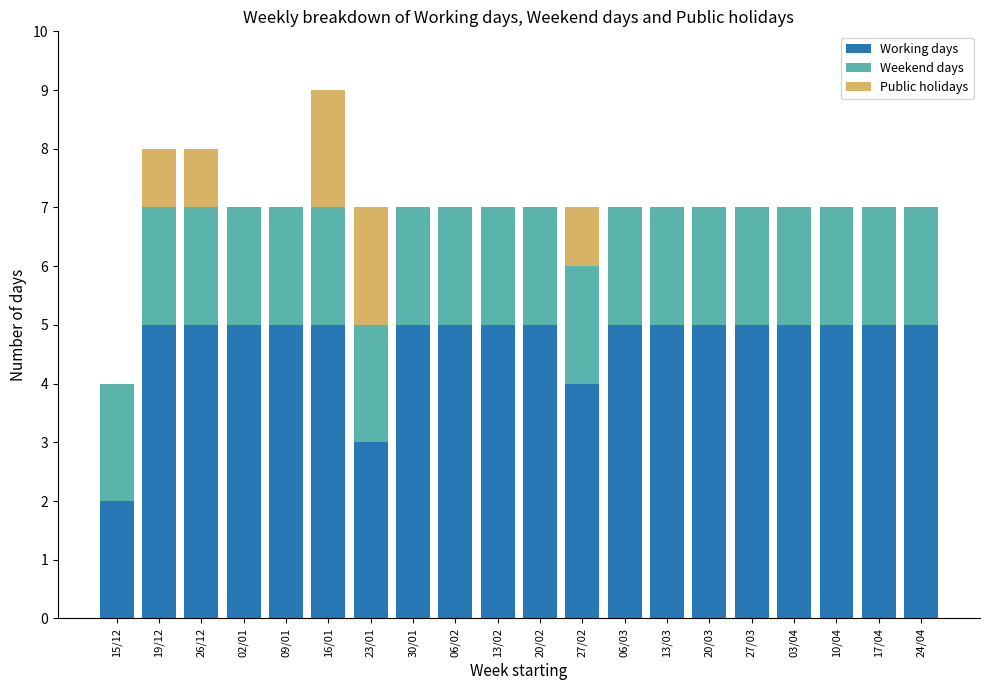

What are all the series names shown in the legend?

Working days, Weekend days, Public holidays